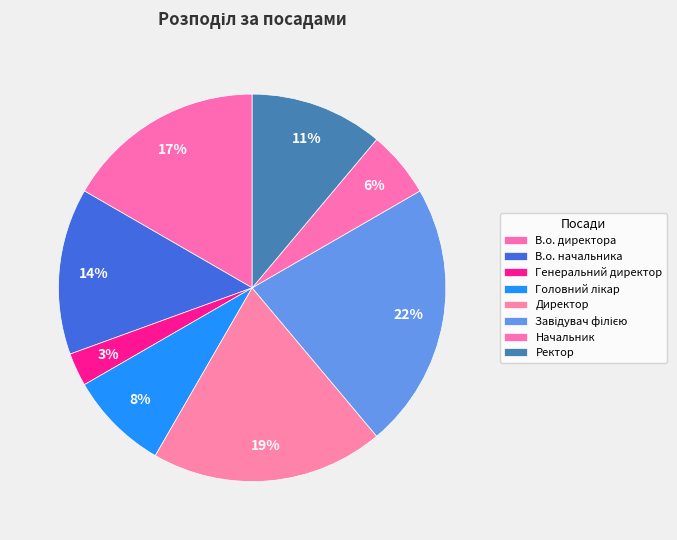

How many segments does this pie chart have?

8